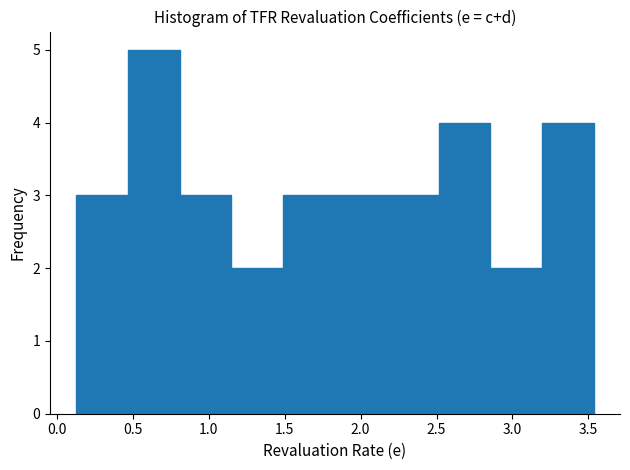

Reading left to right, transcribe this chart: for each bar, give the range it covers on the x-axis and its height. Neither the bar edges nor the heights are printed on the chart, so give them approximately, as read against the axes.

0.15 to 0.45: 3
0.45 to 0.80: 5
0.80 to 1.15: 3
1.15 to 1.50: 2
1.50 to 1.85: 3
1.85 to 2.15: 3
2.15 to 2.50: 3
2.50 to 2.85: 4
2.85 to 3.20: 2
3.20 to 3.55: 4